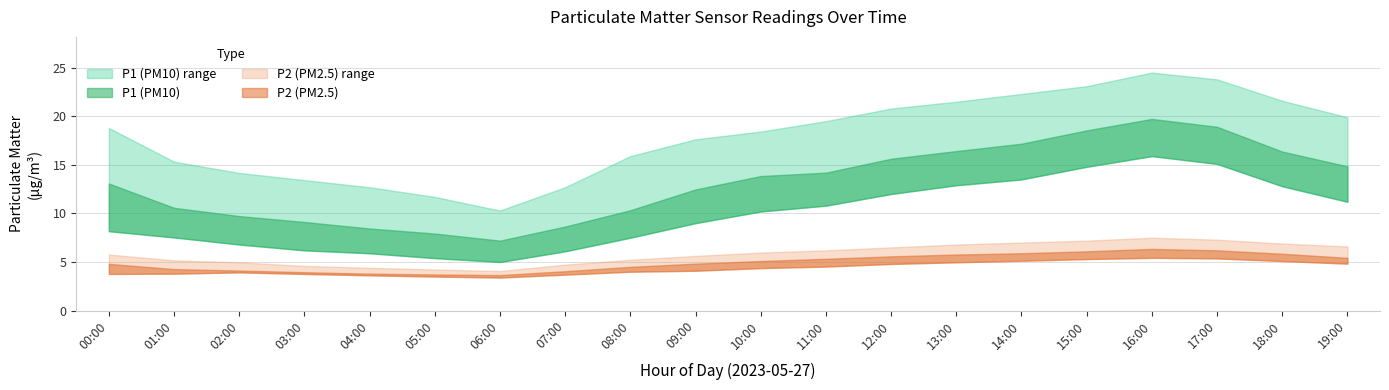

At which label is P2_lower closest to 4?

08:00